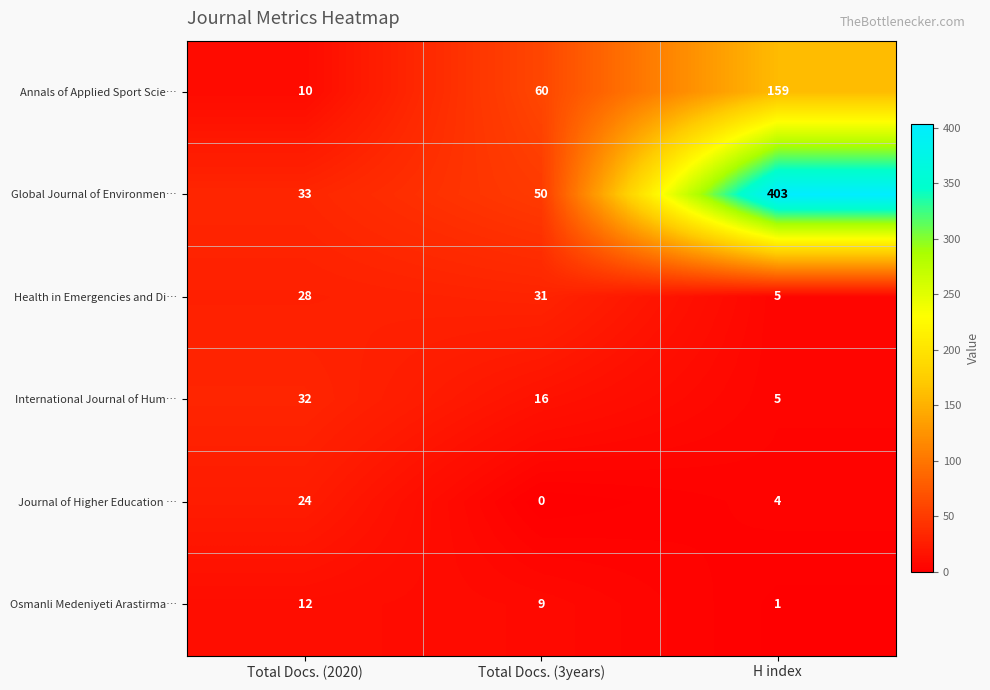

Which category has the lowest value across all series?

Total Docs. (3years)